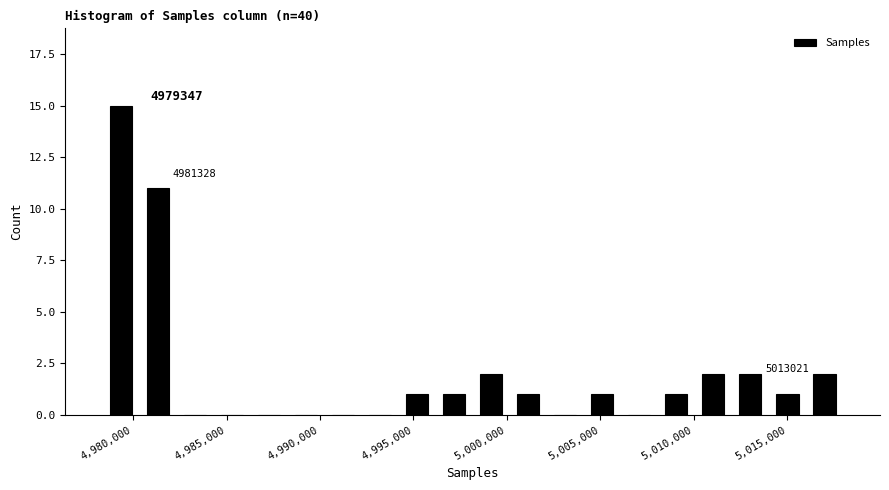

Around what value on the x-axis is the tallest bar? Give the approximate position of its centre, as read against the axis.

4979500